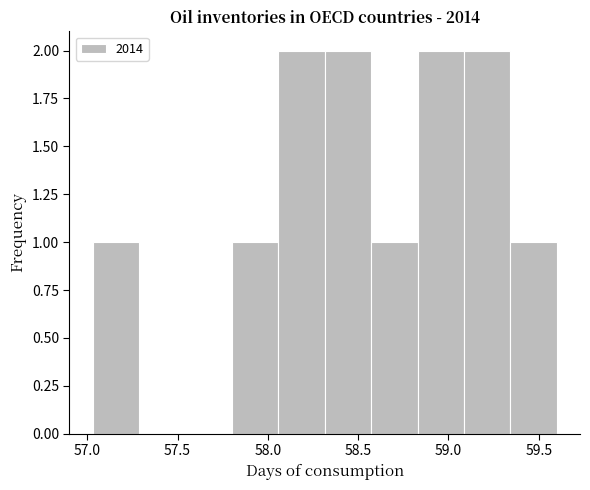

What is the height of the bar covering 58.30 to 58.55 on the x-axis? Neither the bar edges nor the heights are printed on the chart, so give them approximately, as read against the axes.

2